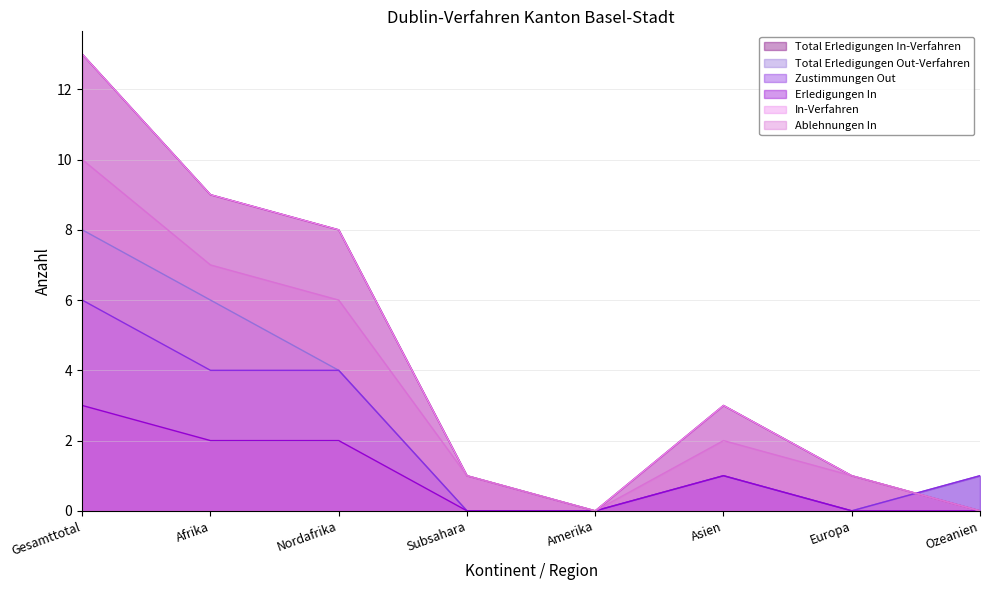

Which label corresponds to the smallest value in the chart?

Amerika